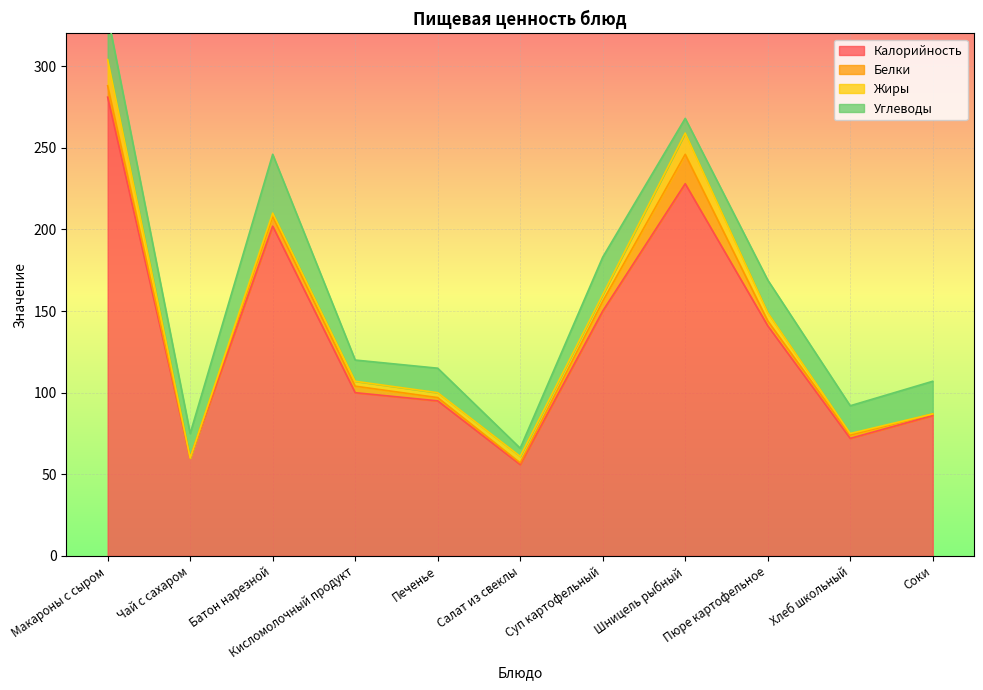

What is the label of the 3rd point from the right?

Пюре картофельное